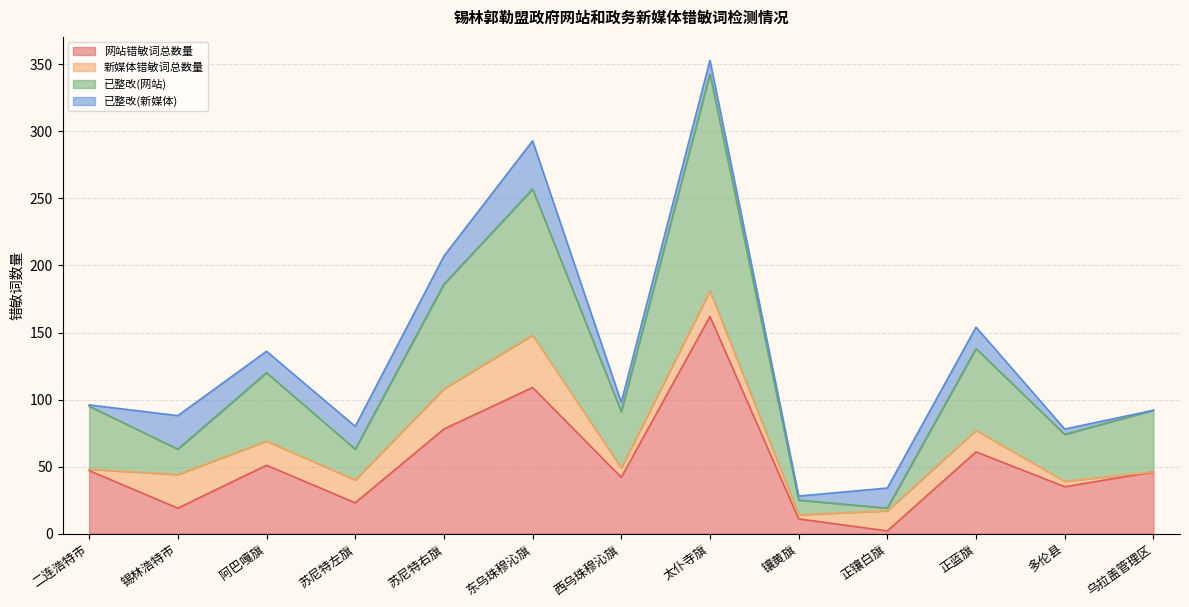

What value does the 已整改(网站) series have at 苏尼特左旗, to the nearest 50?

50